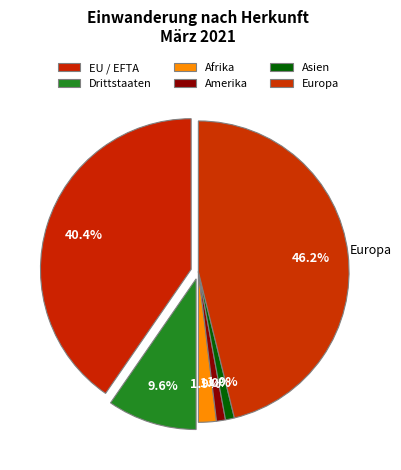

Rank the categories by value from lowest to highest.

Amerika, Asien, Afrika, Drittstaaten, EU / EFTA, Europa